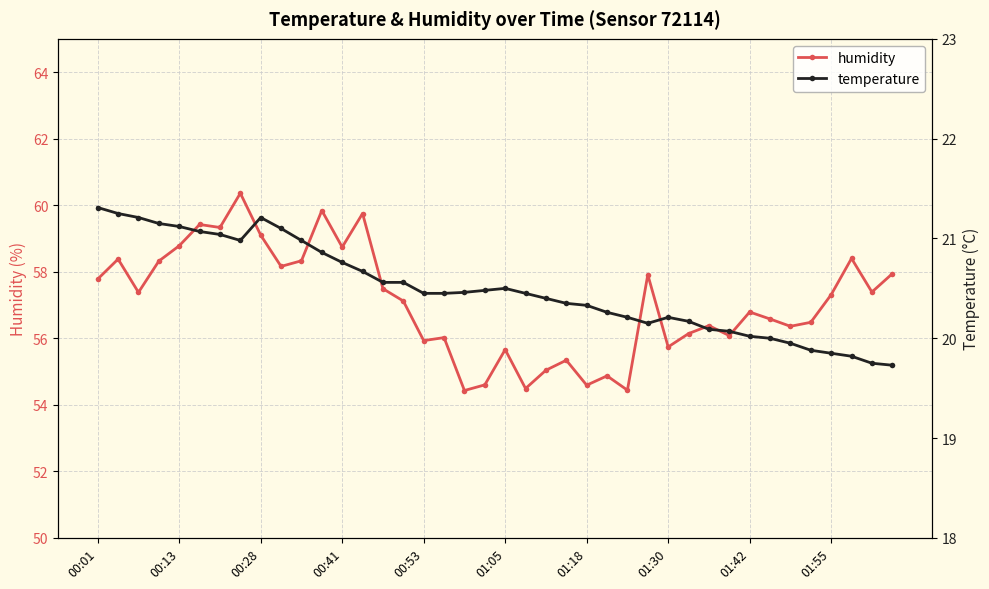

The value of temperature at 26 is 27.5. True or false?

False